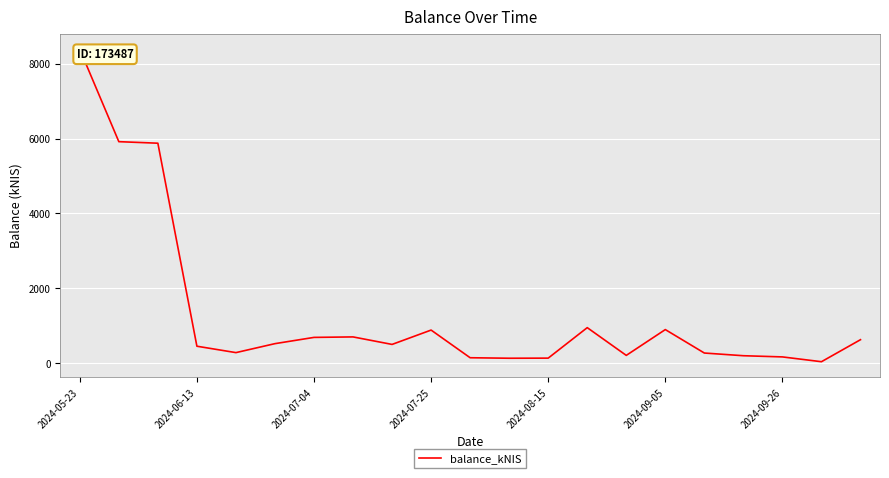

How many values are below 503?

10